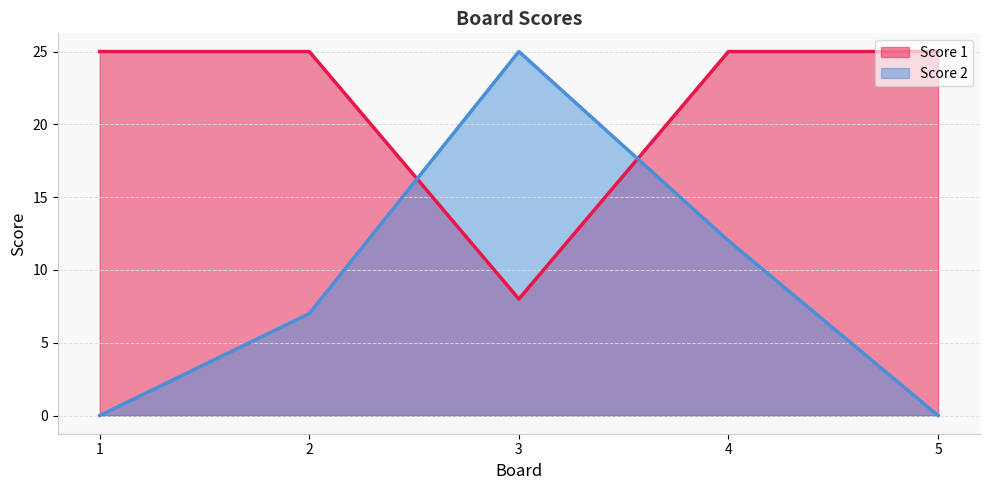

Between 2 and 3, which is larger?

2